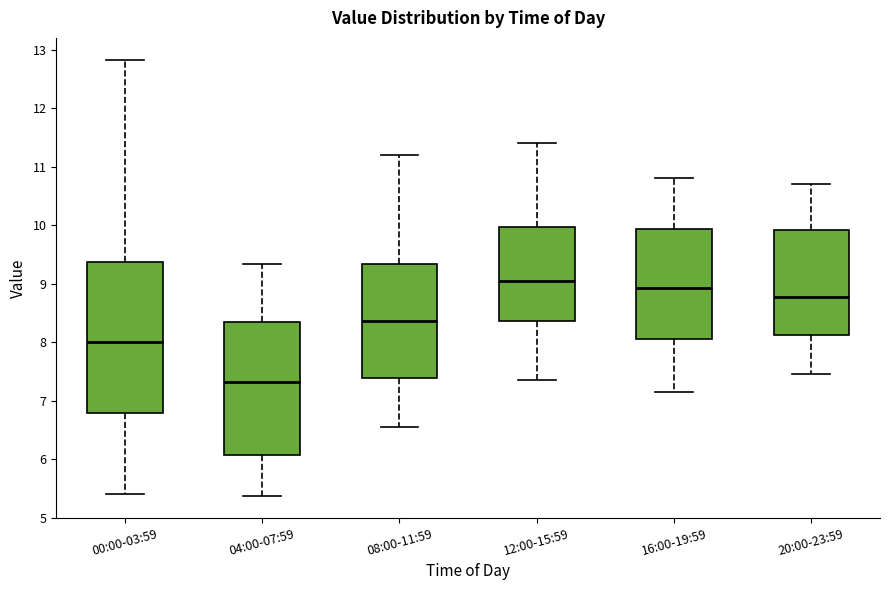

Reading left to right, read every box against the y-axis: the position of its median line, the range the box covers, and the ends of its whiskers. The values are not printed on the chart, so give them approximately, as read against the axis.

00:00-03:59: median 8.0, box 6.8 to 9.4, whiskers 5.4 to 12.8
04:00-07:59: median 7.3, box 6.1 to 8.3, whiskers 5.4 to 9.3
08:00-11:59: median 8.4, box 7.4 to 9.3, whiskers 6.6 to 11.2
12:00-15:59: median 9.1, box 8.4 to 10.0, whiskers 7.4 to 11.4
16:00-19:59: median 8.9, box 8.1 to 9.9, whiskers 7.2 to 10.8
20:00-23:59: median 8.8, box 8.1 to 9.9, whiskers 7.5 to 10.7